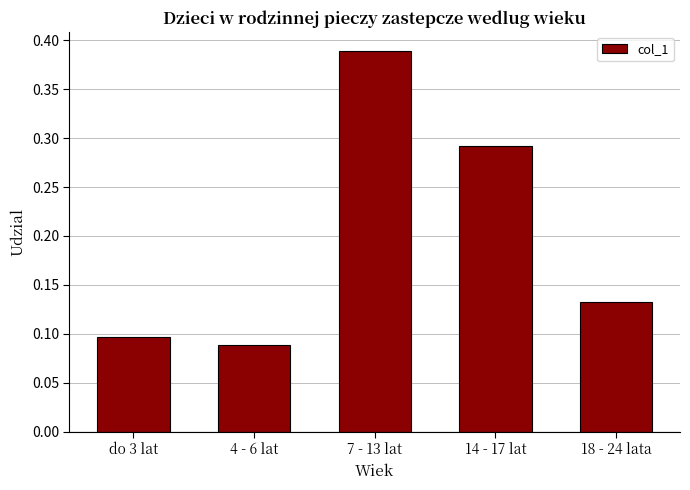

Which category has the highest value across all series?

7 - 13 lat